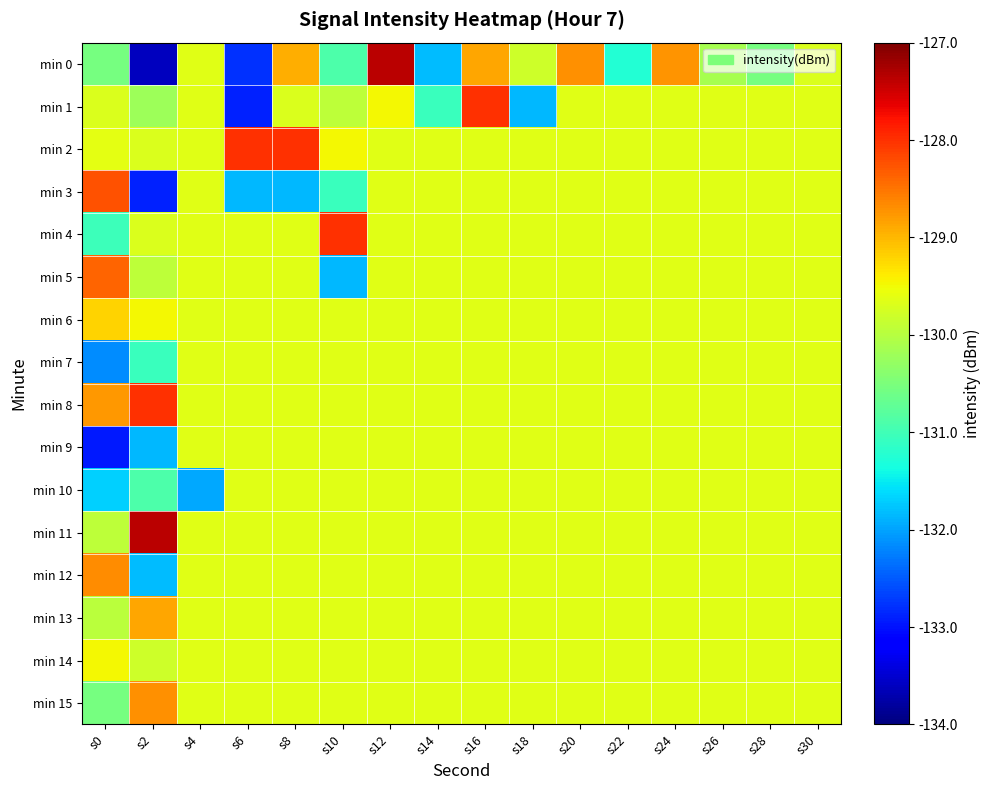

How many series are shown in this chart?

16